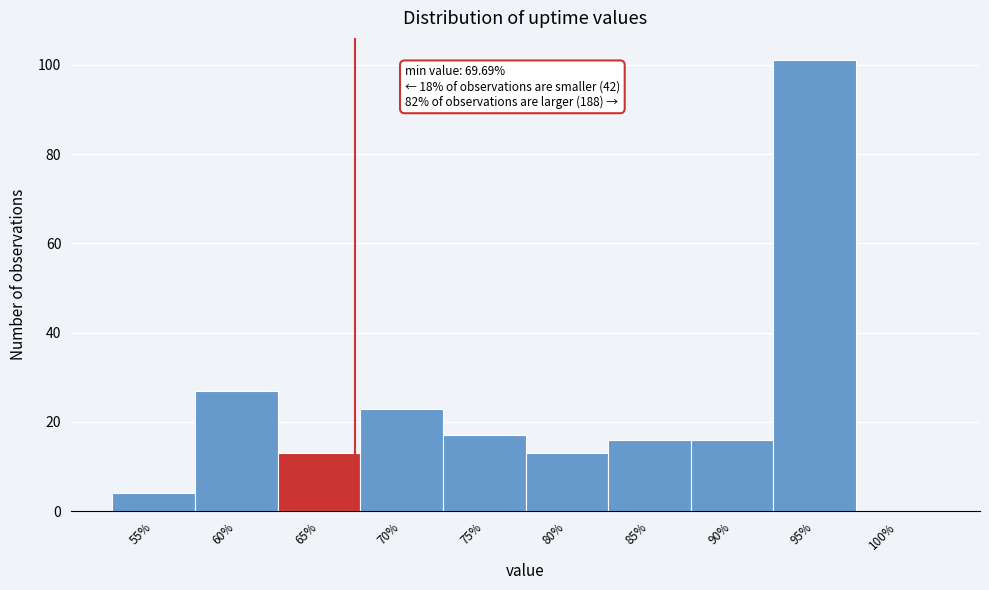

Reading left to right, transcribe all the data shown in this chart.

55%=4	60%=27	65%=13	70%=23	75%=17	80%=13	85%=16	90%=16	95%=101	100%=0